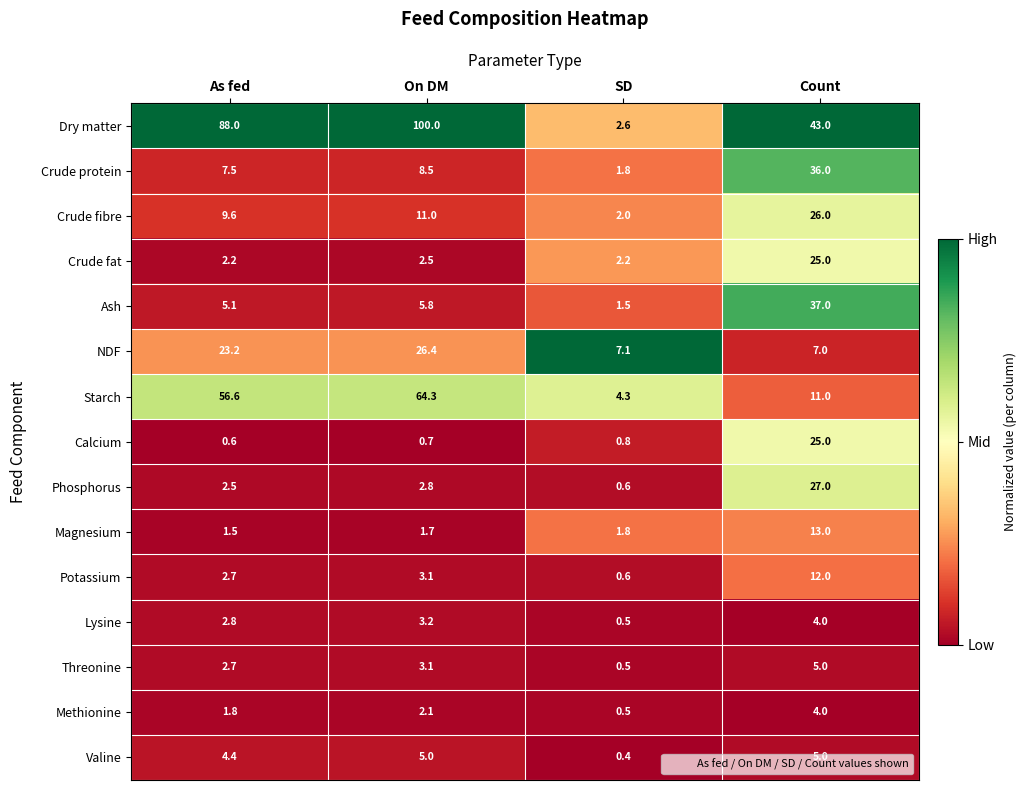

Which series has the widest spread of values?

Dry matter